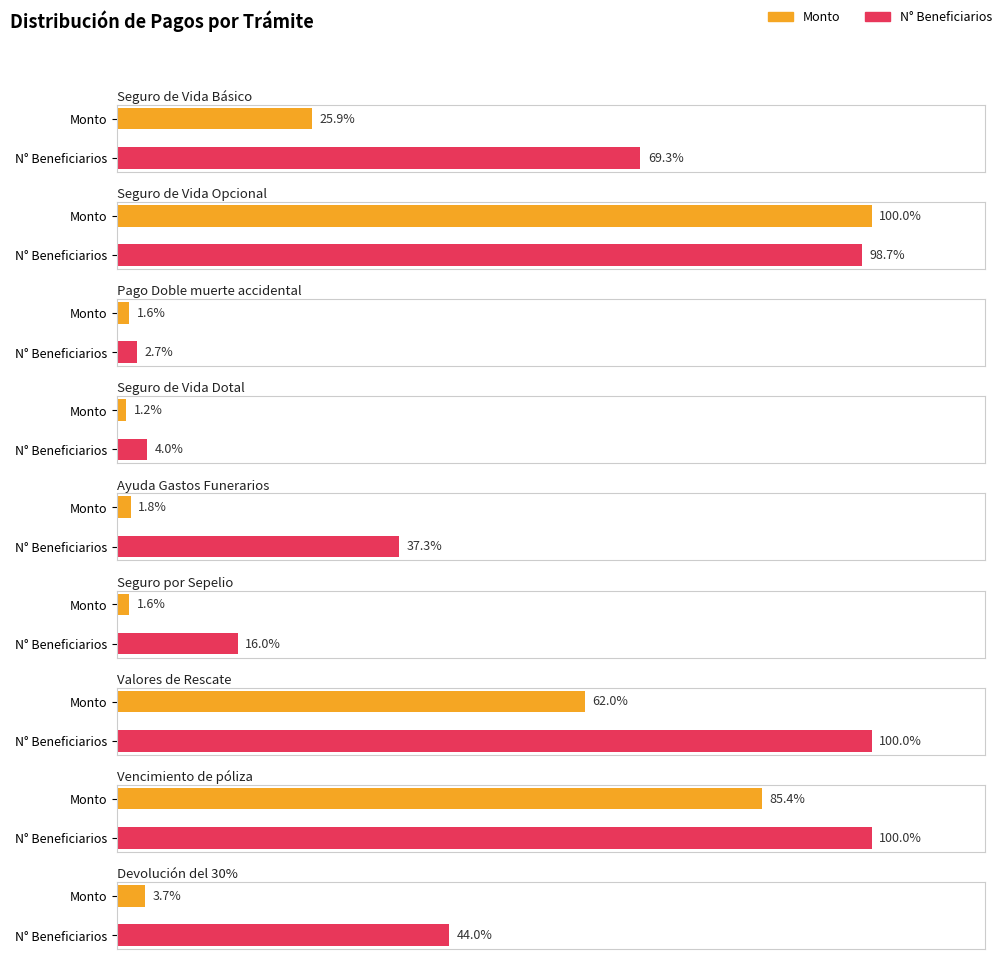

Between Devolución del 30% and Valores de Rescate, which is larger?

Valores de Rescate